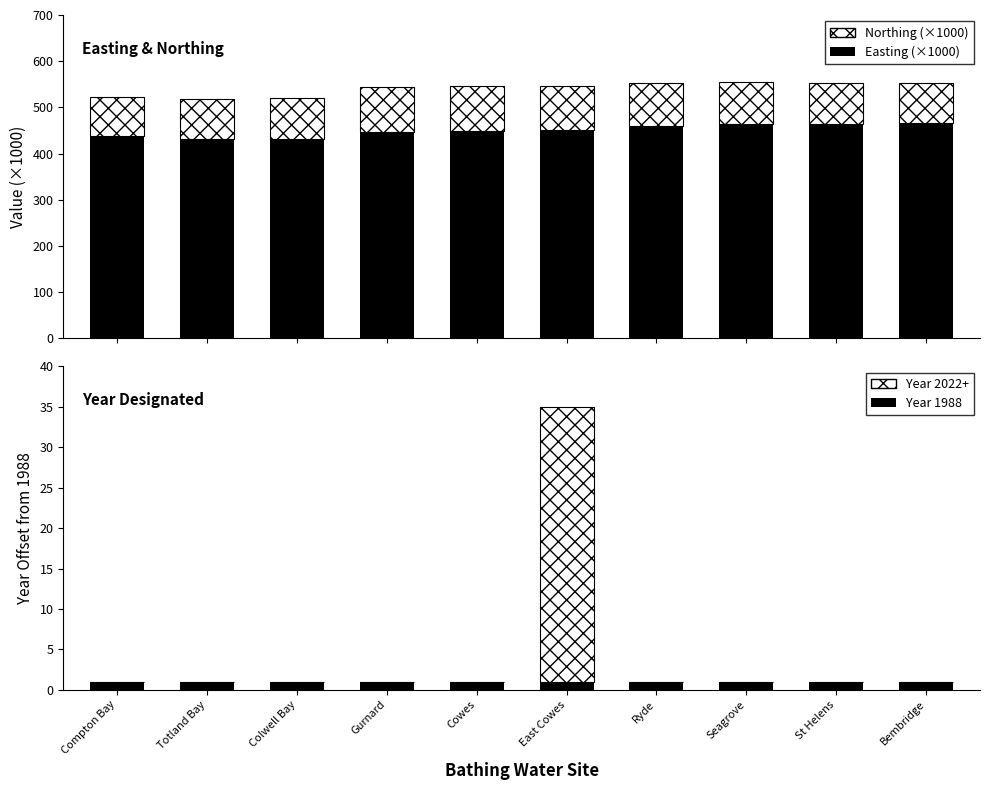

The Year 2022+ series shows -19.5 at Seagrove. True or false?

False